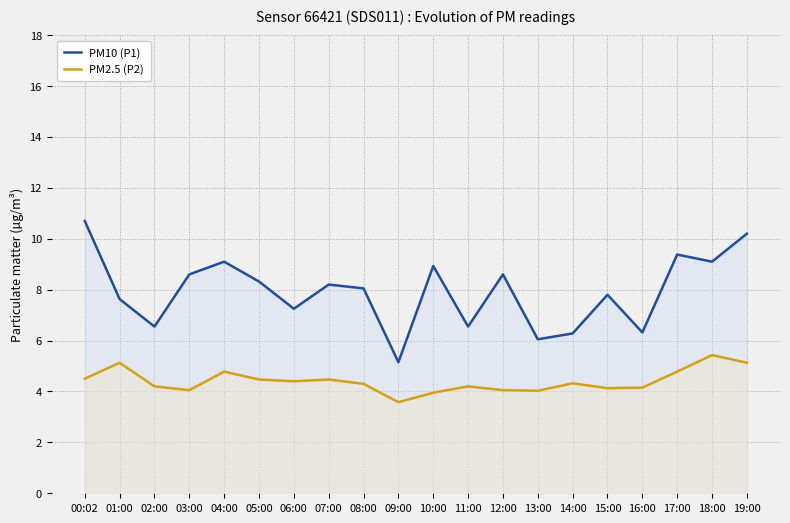

List the labels in order of PM2.5 (P2) value, smallest first.

09:00, 10:00, 13:00, 03:00, 12:00, 15:00, 16:00, 02:00, 11:00, 08:00, 14:00, 06:00, 05:00, 07:00, 00:02, 04:00, 17:00, 01:00, 19:00, 18:00